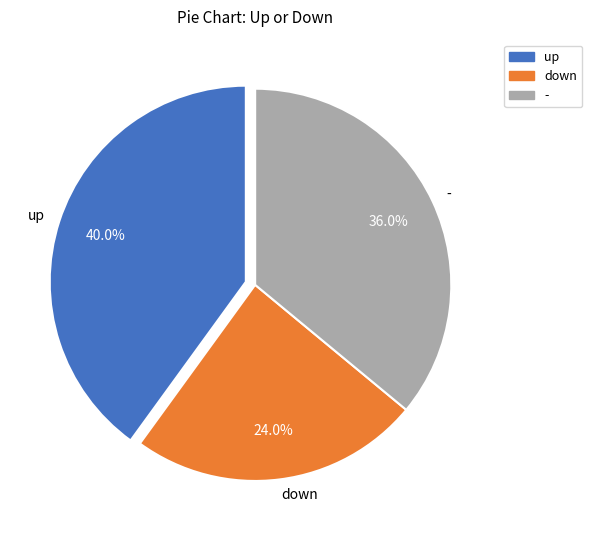

Is there any slice that represents more than half of the pie?

No